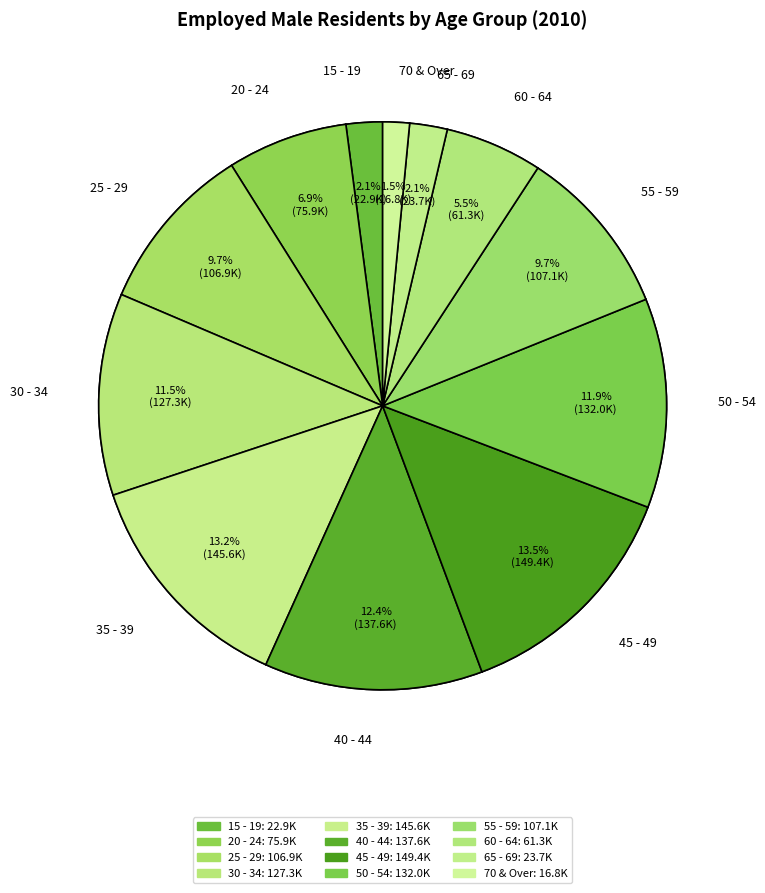

Combined, do 35 - 39 and 40 - 44 account for over 50%?

No